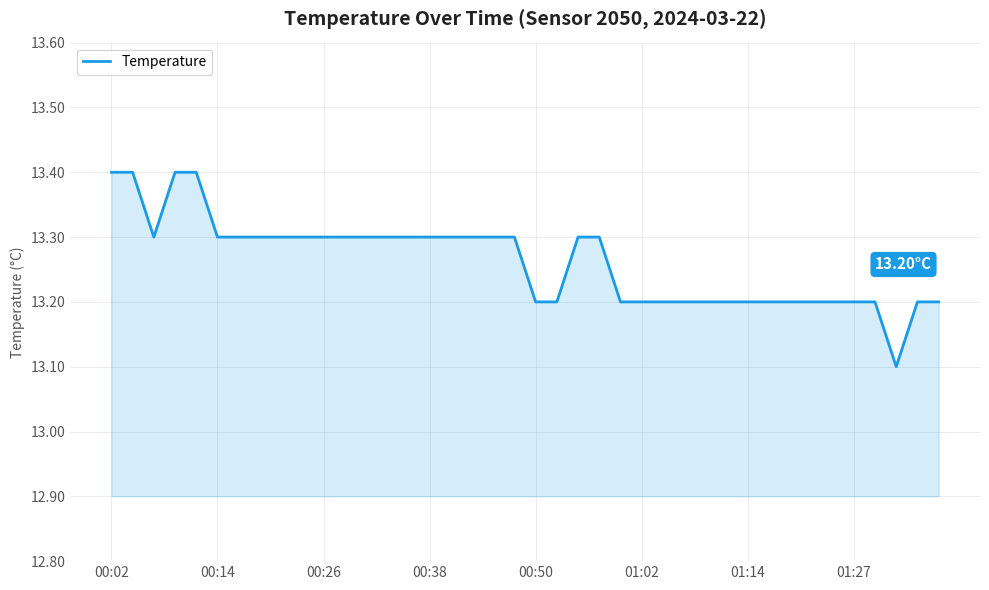

What is the difference between the maximum and minimum values?

0.3